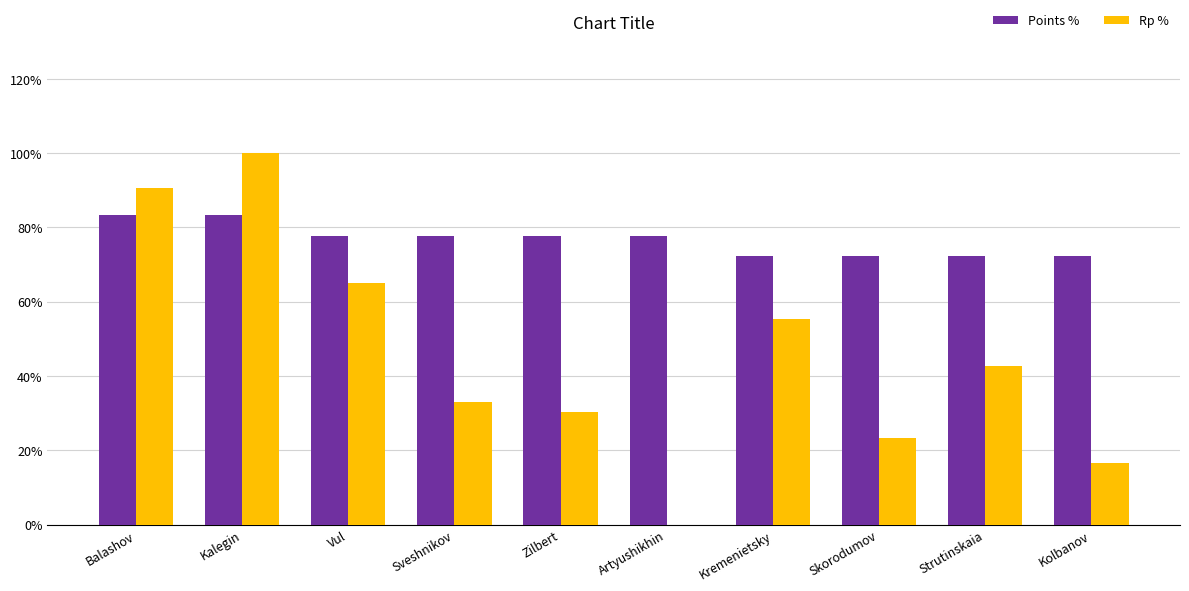

What are all the series names shown in the legend?

Points %, Rp %